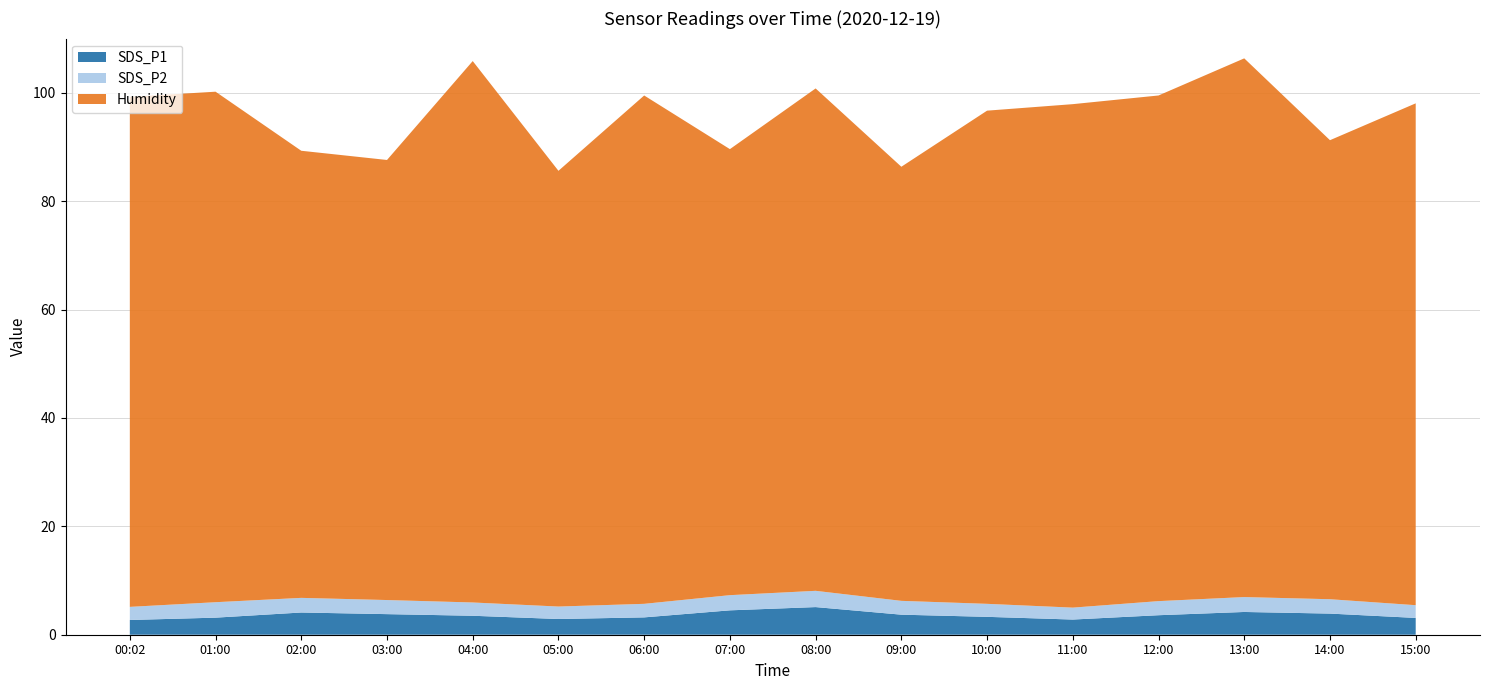

Reading right to left, what are all the values shown in this chart?

SDS_P1: 3.1	3.9	4.2	3.6	2.8	3.3	3.7	5.1	4.5	3.2	2.9	3.5	3.8	4.1	3.1	2.7
SDS_P2: 2.4	2.6	2.8	2.6	2.2	2.4	2.5	3.0	2.8	2.5	2.3	2.5	2.6	2.7	2.9	2.4
Humidity: 92.6	84.7	99.4	93.3	92.9	91.0	80.1	92.7	82.3	93.8	80.4	99.9	81.2	82.5	94.2	94.1